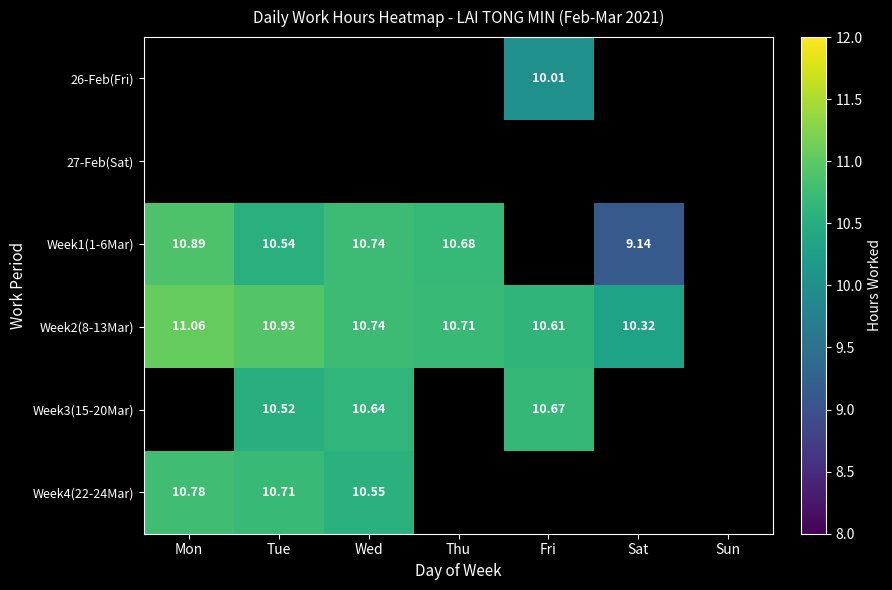

The Week2(8-13Mar) series shows 5.9 at Mon. True or false?

False